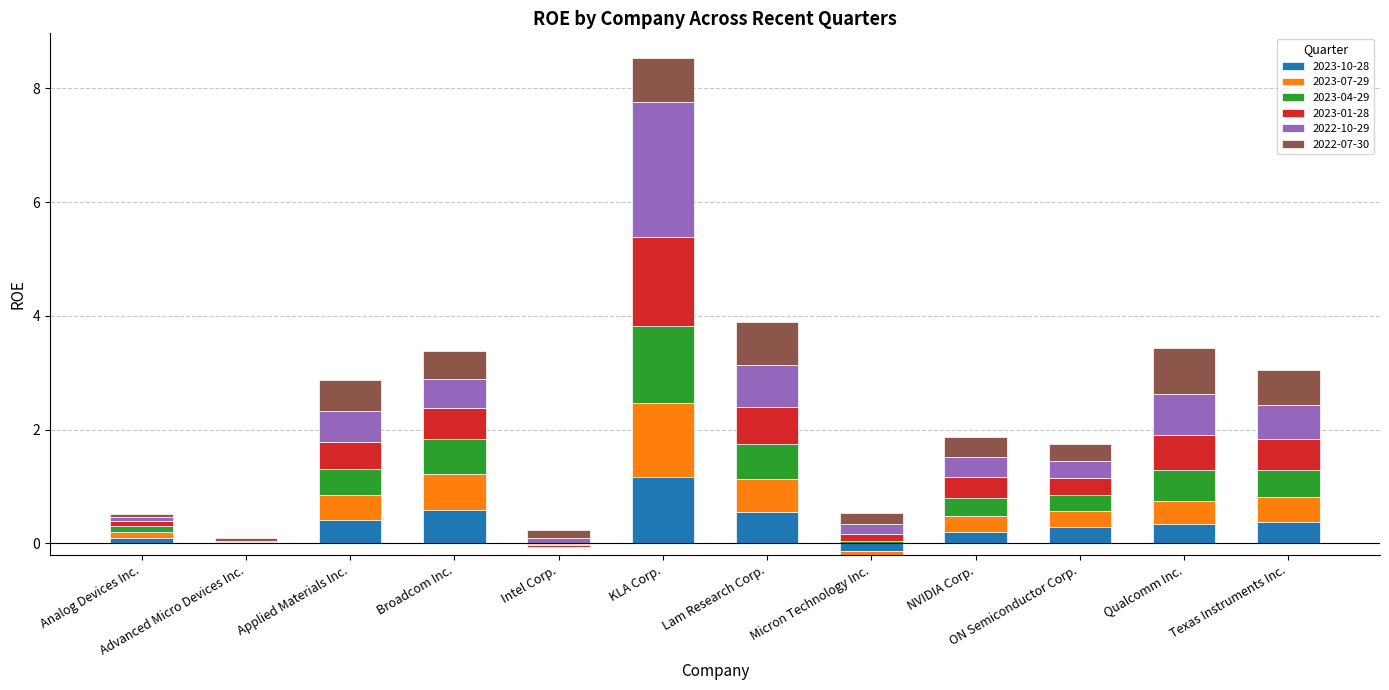

Which category has the highest value in the 2023-10-28 series?

KLA Corp.